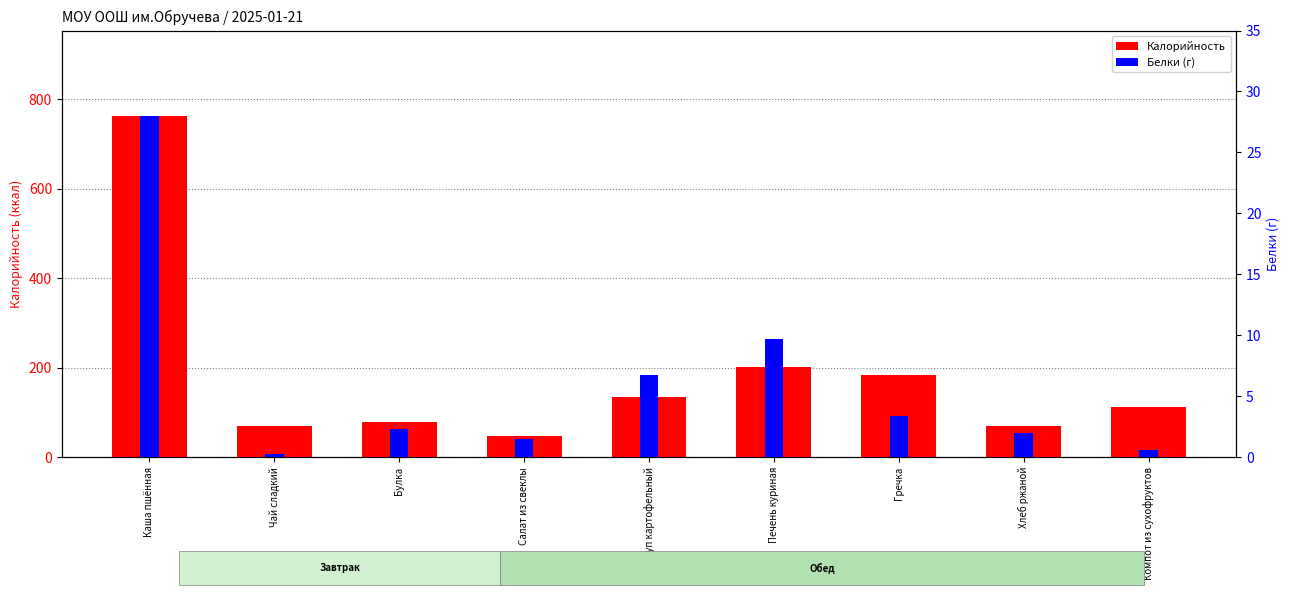

At which label does Белки first exceed 2?

Каша пшённая